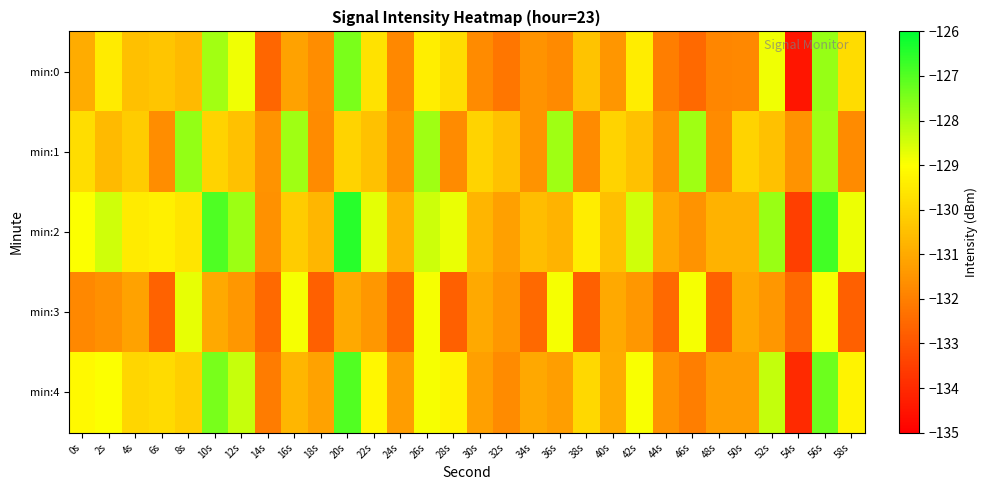

At how many categories does at least one series exceed -127?

3